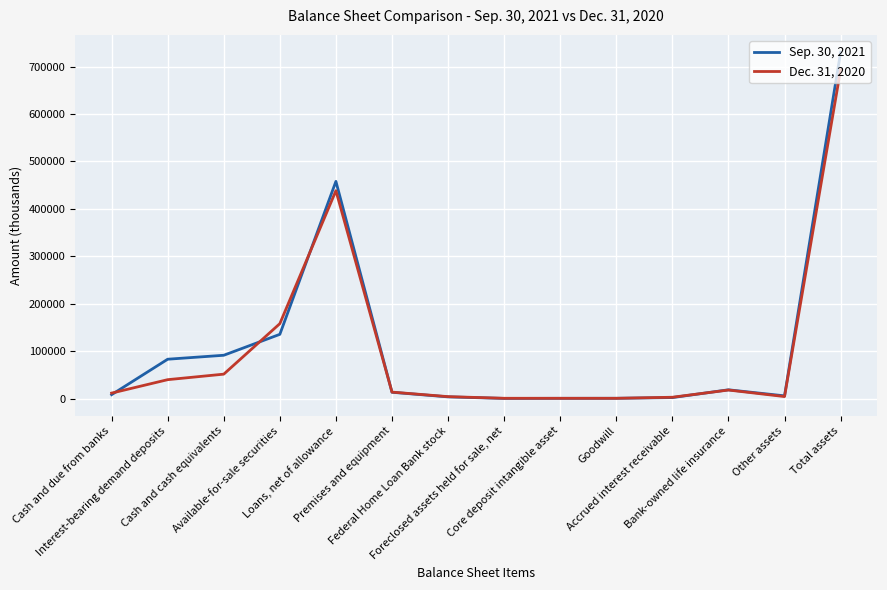

Between Cash and cash equivalents and Available-for-sale securities, which series saw the biggest shift?

Dec. 31, 2020